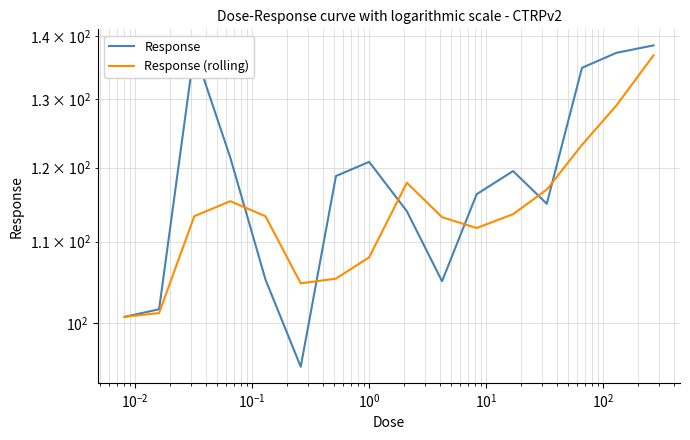

Reading right to left, transcribe all the data shown in this chart.

Response: 138.5	137.3	134.9	115.0	119.5	116.3	105.0	114.0	120.8	118.8	95.0	105.2	121.4	137.7	101.6	100.7
Response (rolling): 136.9	129.1	123.2	116.9	113.6	111.8	113.2	117.9	108.0	105.3	104.7	113.3	115.3	113.3	101.2	100.7